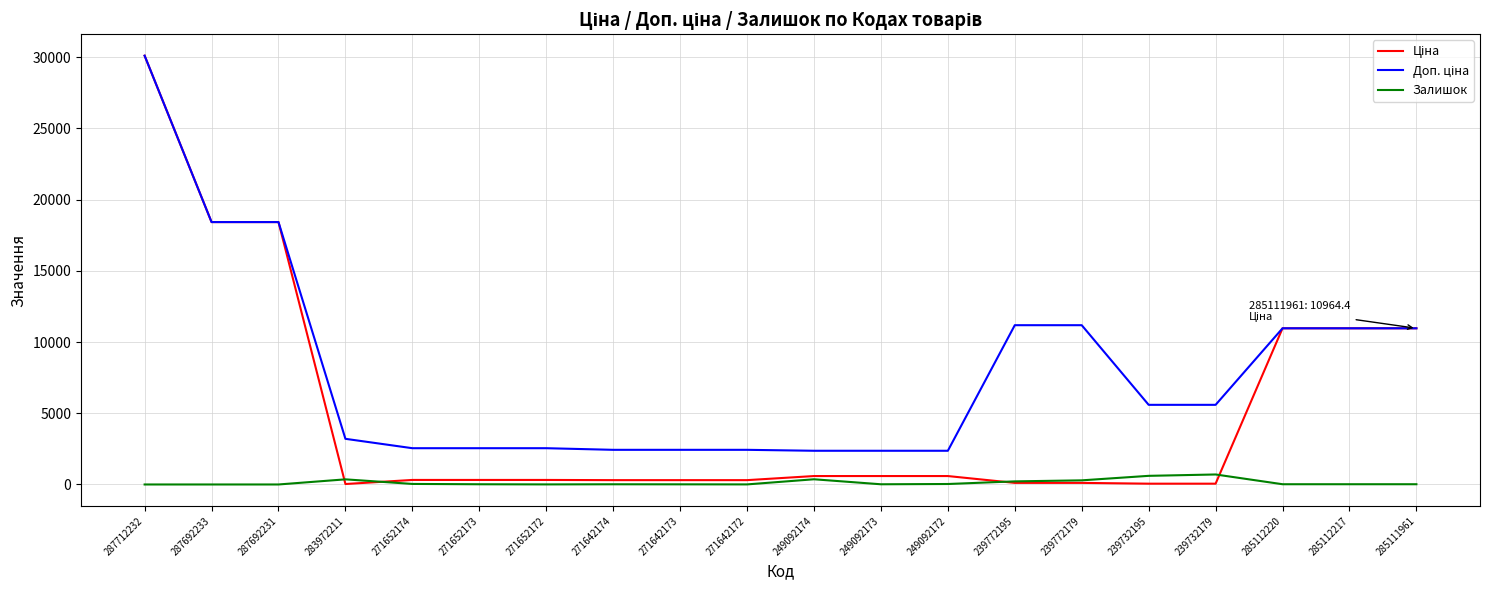

Does the chart have visible grid lines?

Yes